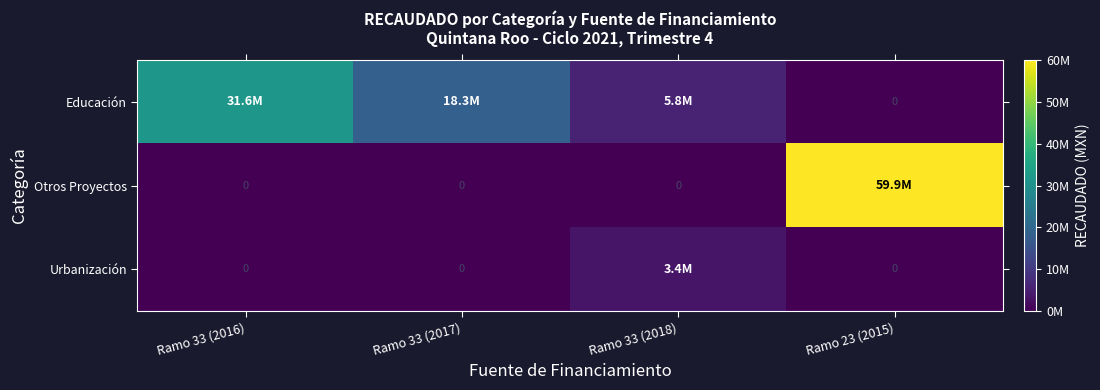

What is the highest value of the Educación series?

31592001.7